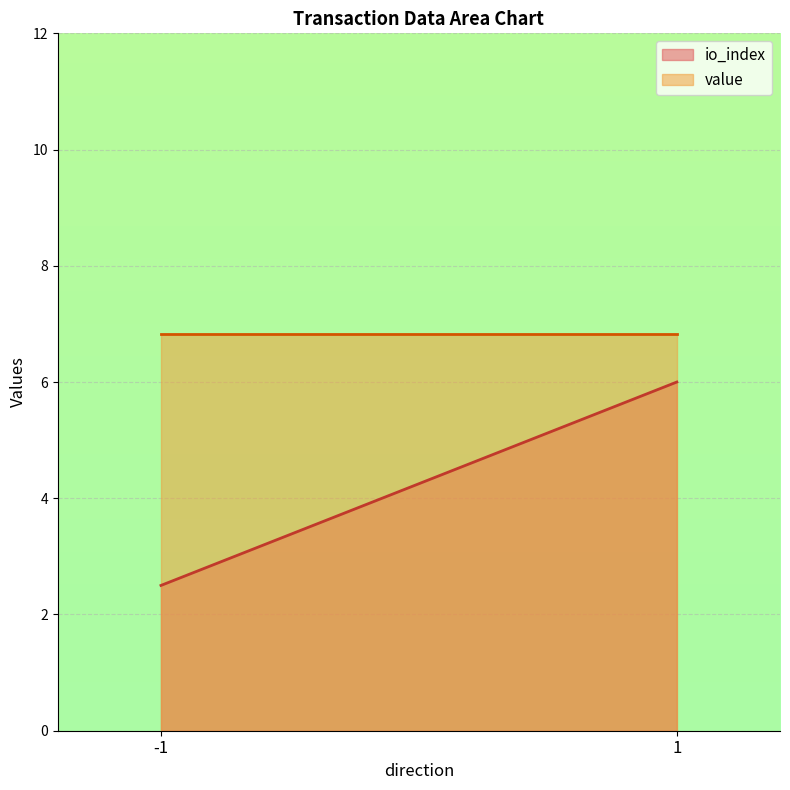

True or false: value and io_index intersect in this chart.

False